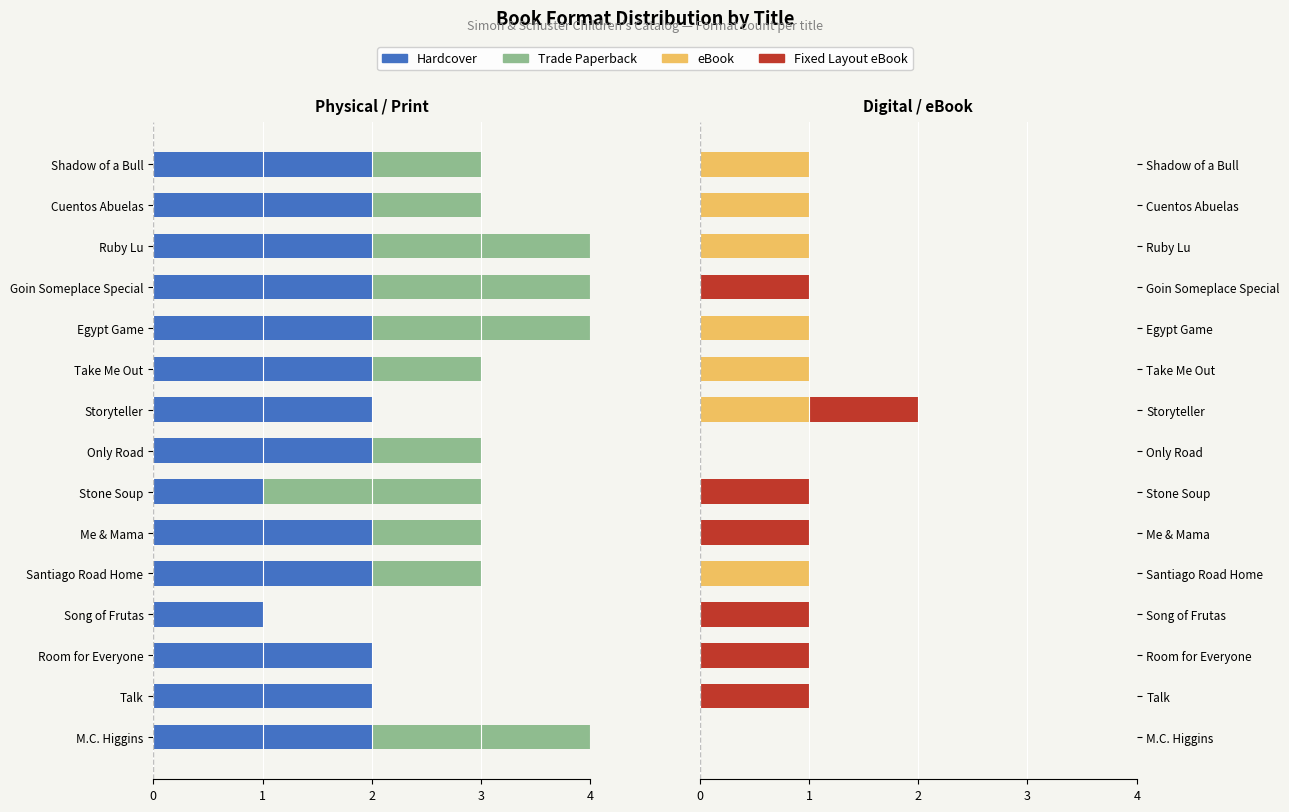

What is the highest value of the eBook series?

1